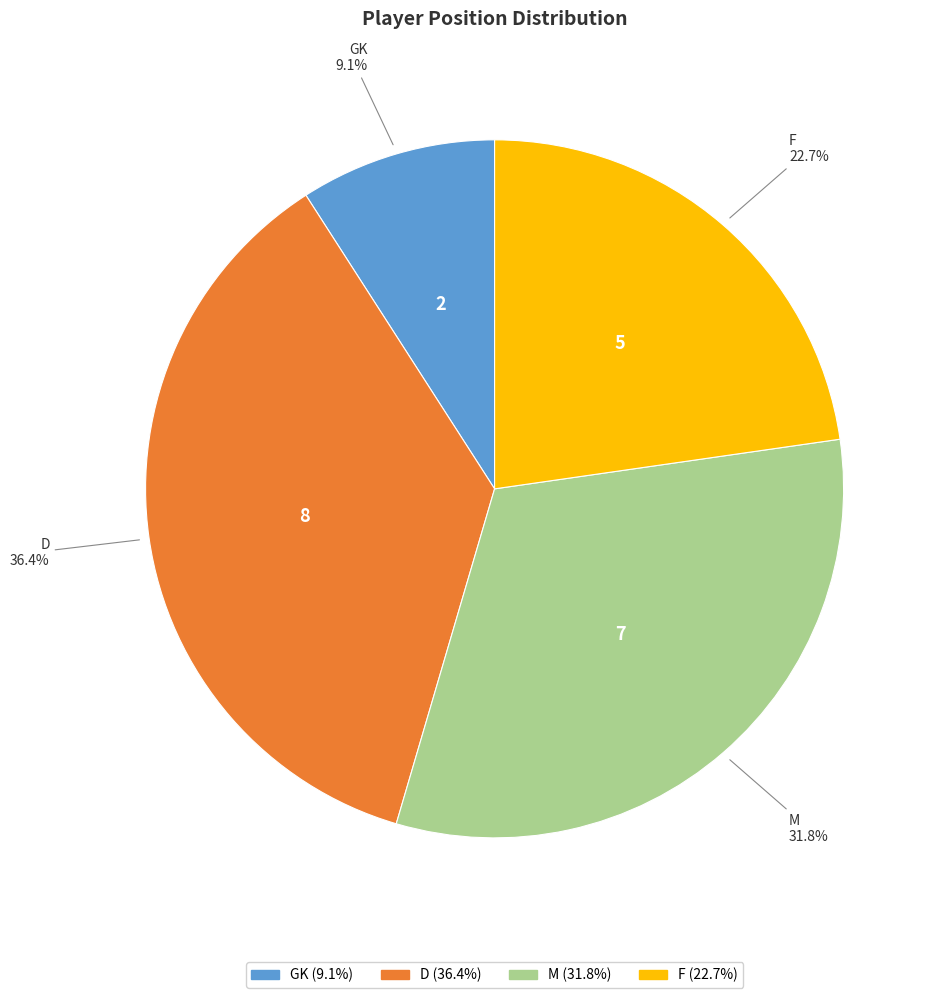

How many segments does this pie chart have?

4